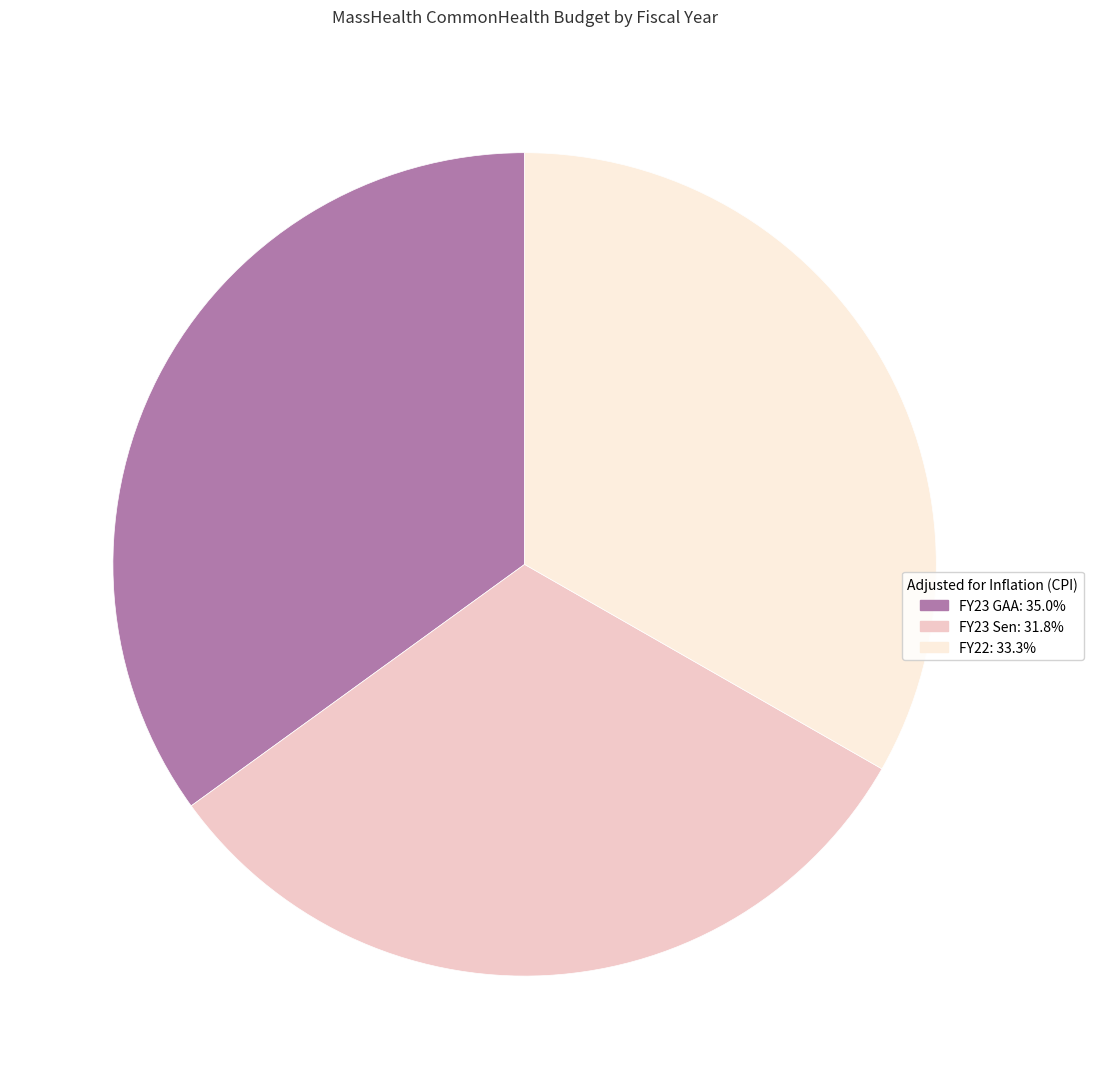

Is it true that FY22 is 33% of the pie?

True